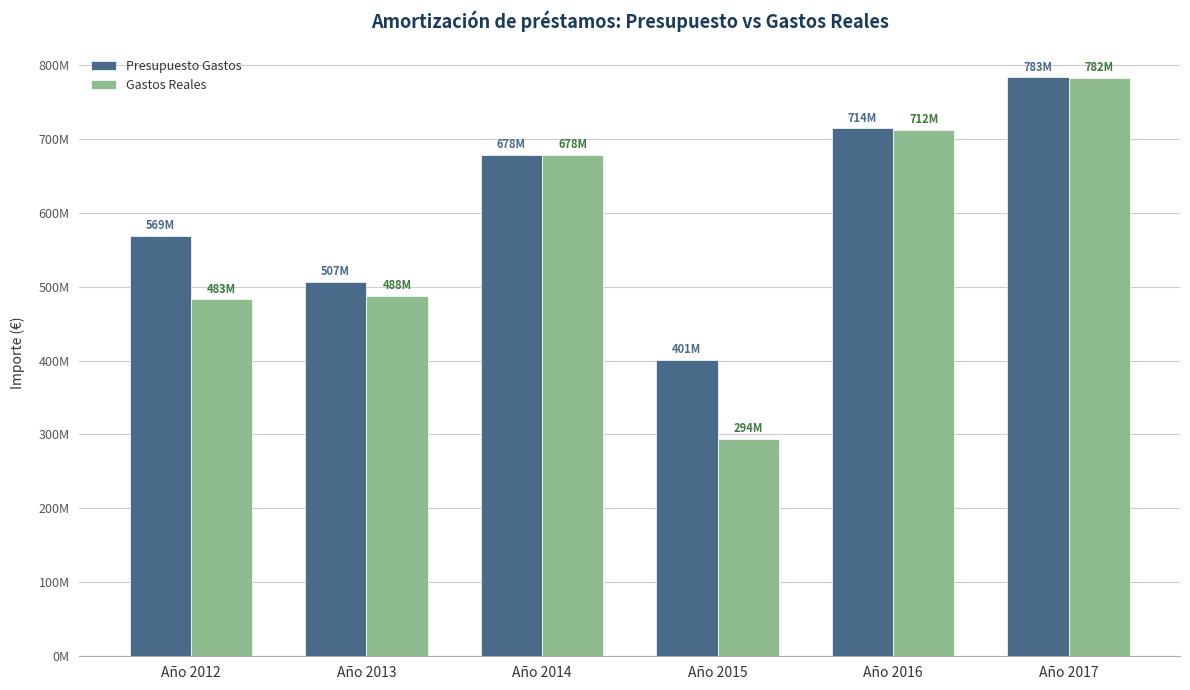

List the series in order of their peak value, highest first.

Presupuesto Gastos, Gastos Reales